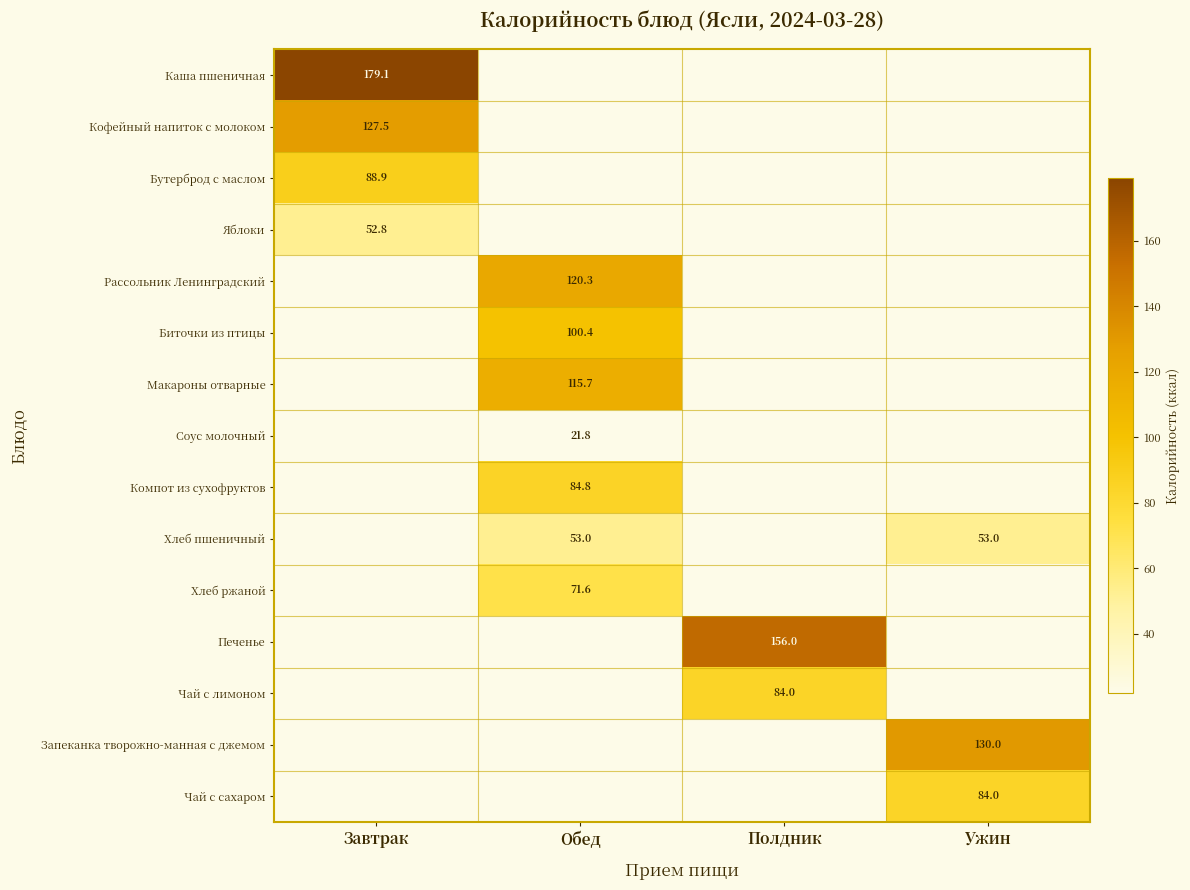

True or false: Хлеб ржаной has a value of 47.6 at Обед.

False